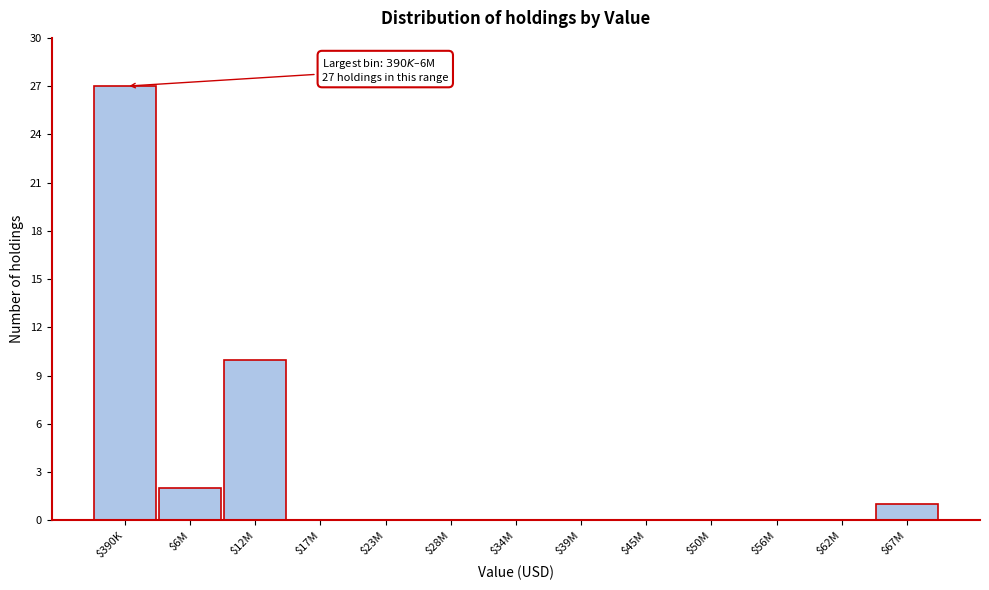

At which category does the chart reach its peak across all series?

$390K